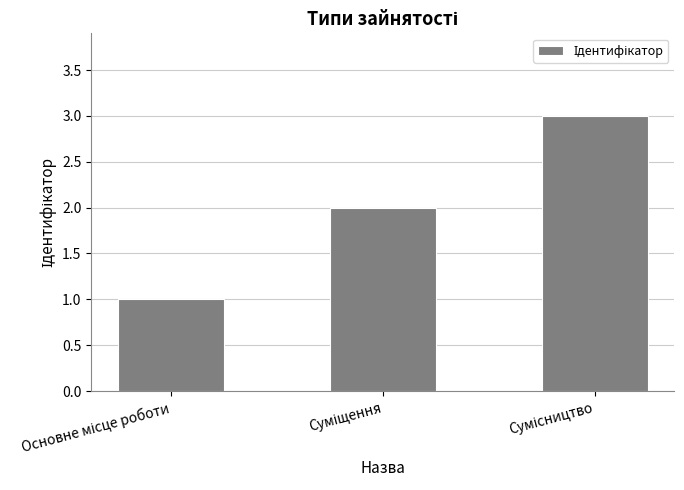

How many distinct data groups are displayed?

1